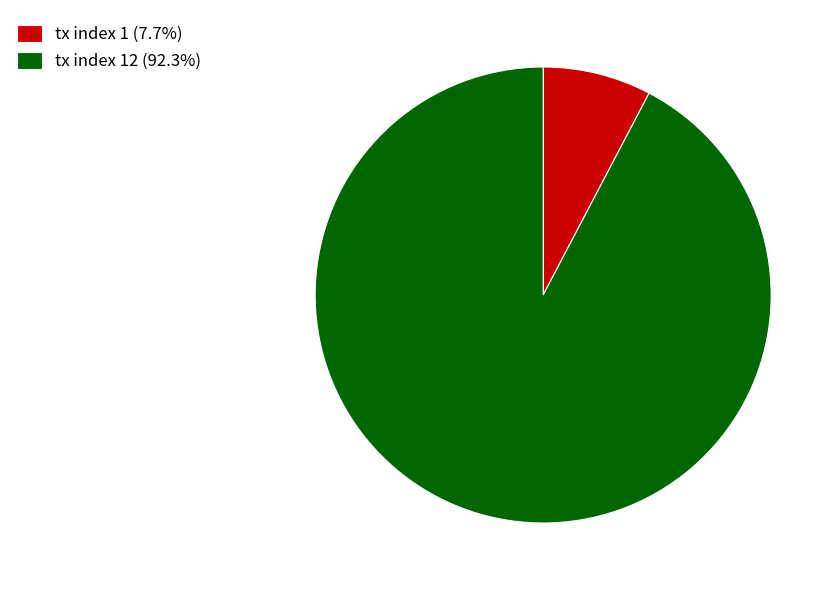

How many segments does this pie chart have?

2